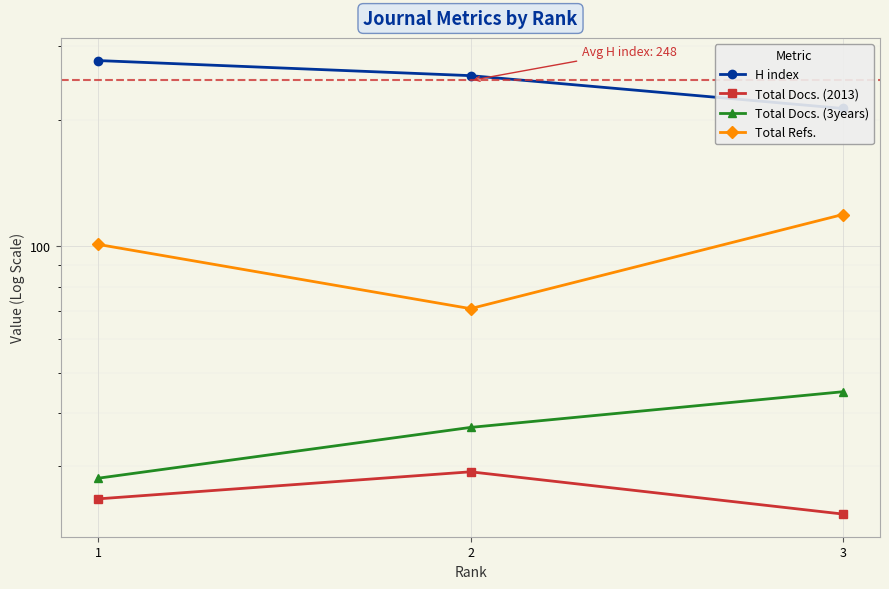

Reading left to right, list all the values displayed in this chart.

H index: 3=213	2=255	1=277
Total Docs. (2013): 3=23	2=29	1=25
Total Docs. (3years): 3=45	2=37	1=28
Total Refs.: 3=119	2=71	1=101